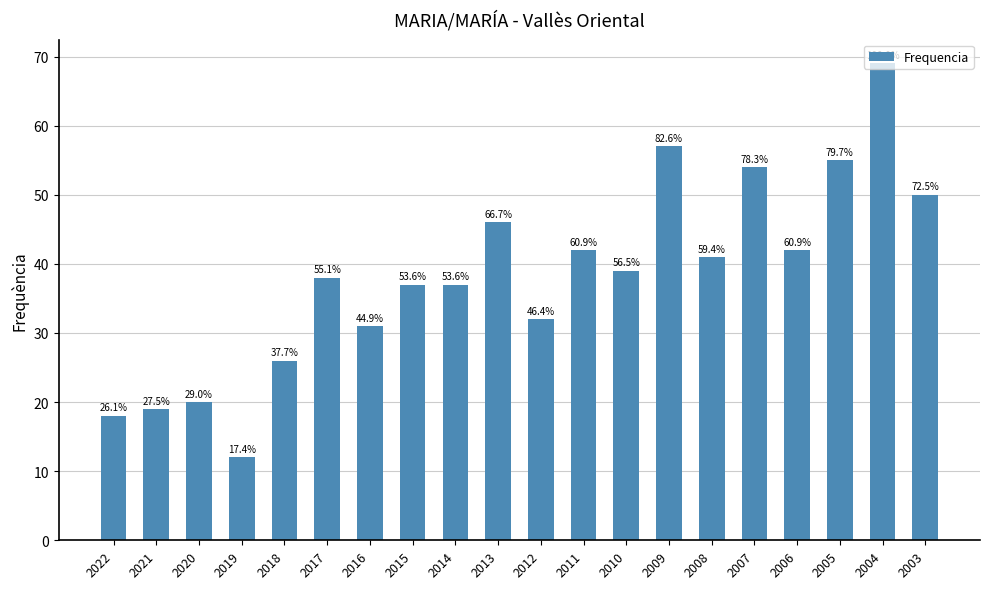

How many bars are there in total?

20